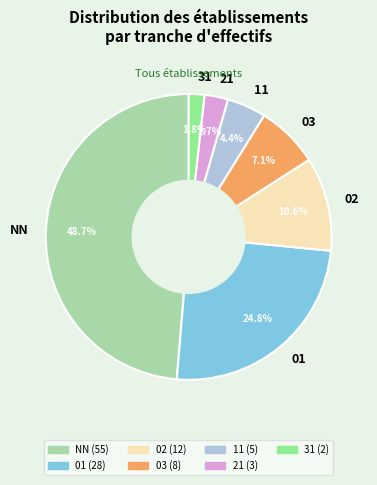

What percentage is the NN slice, to the nearest percent?

49%